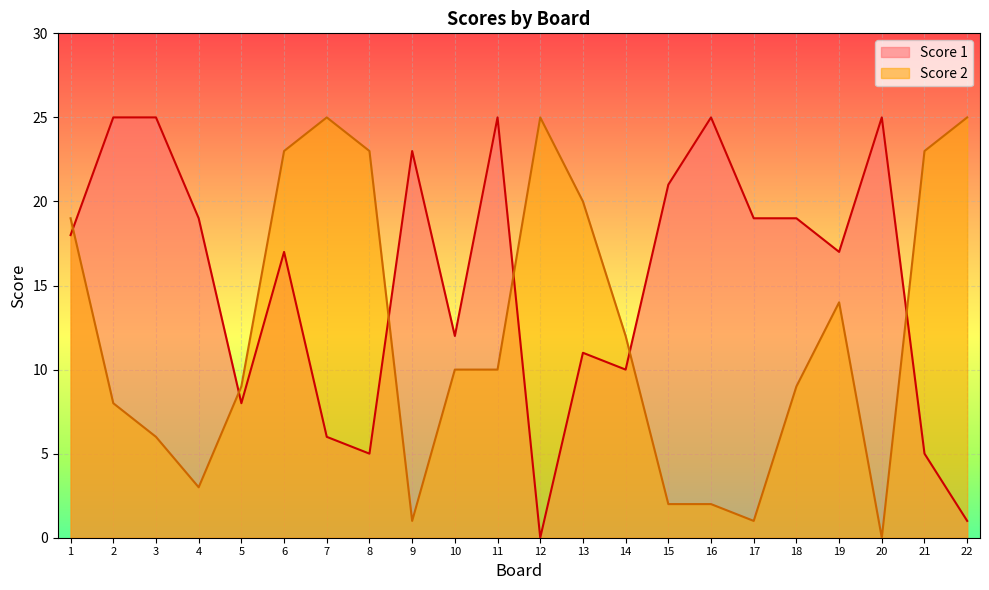

At which category does Score 1 reach its first local peak?

6